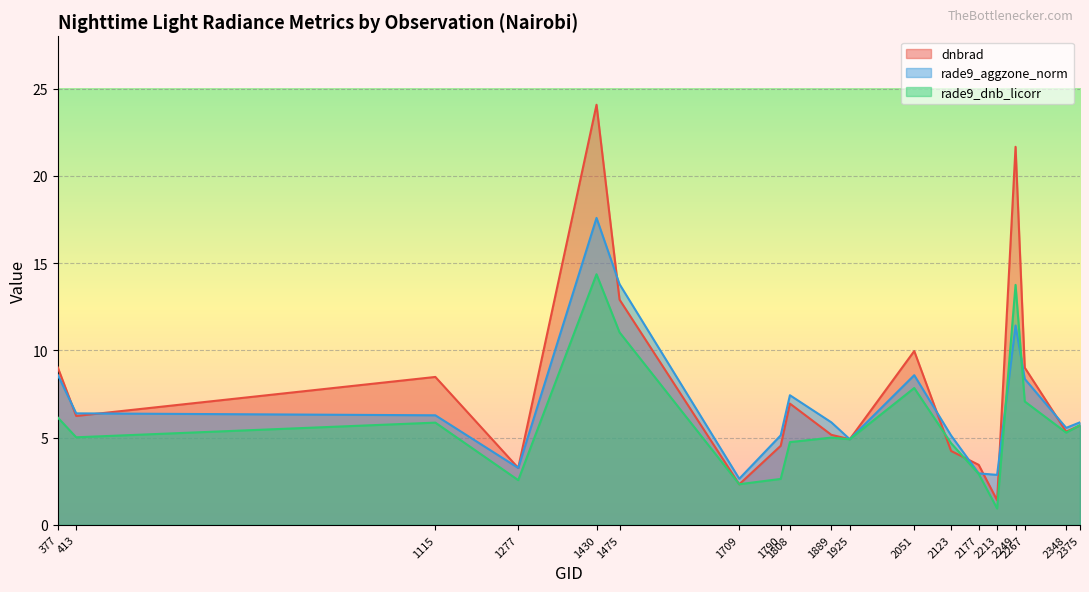

True or false: rade9_aggzone_norm has a value of 11.6 at 2267.

False